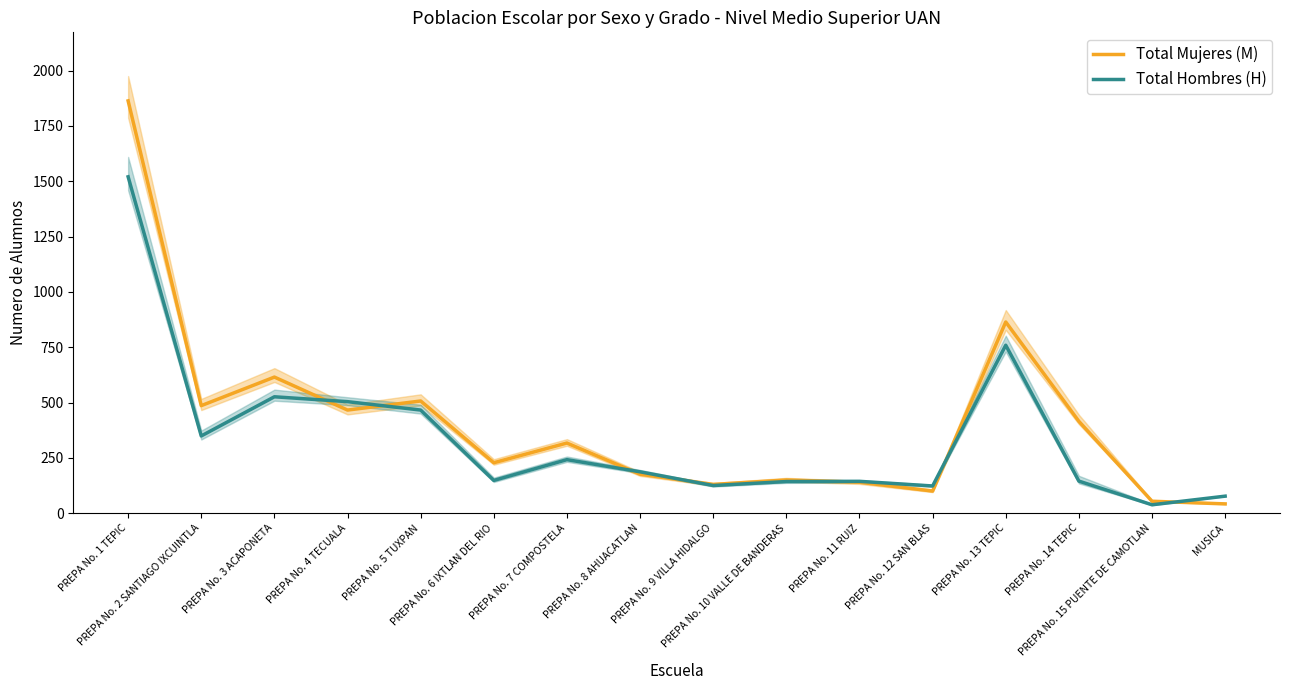

Reading left to right, transcribe all the data shown in this chart.

Total Mujeres (M): 1863	486	615	466	507	228	317	176	130	150	140	100	864	415	54	42
Total Hombres (H): 1520	349	526	504	466	148	242	187	125	143	144	123	759	145	38	77